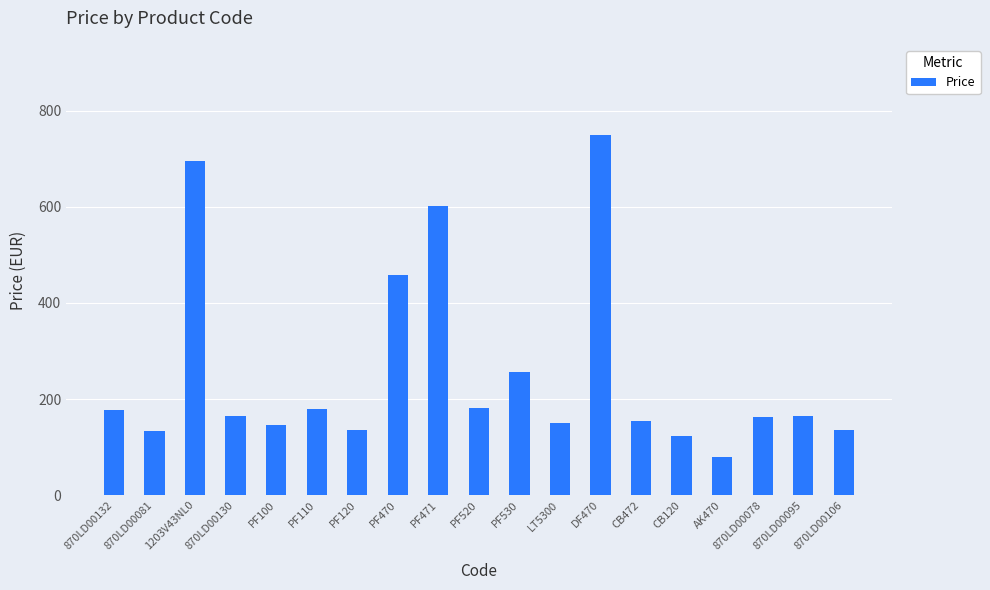

Is it true that the value at PF110 is 180.0?

True